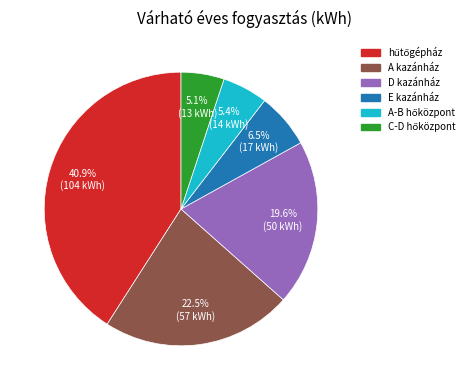

What percentage is NOT represented by A kazánház?

77.5%